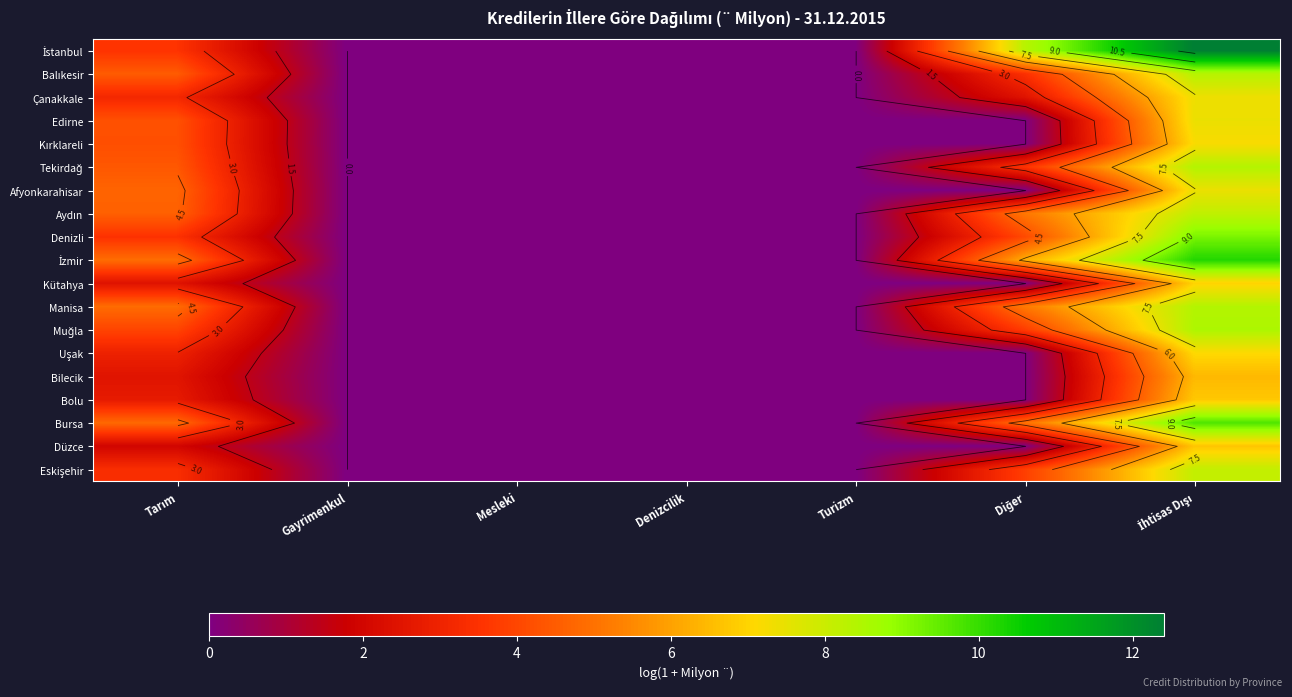

What is the difference between the Eskişehir values at Mesleki and İhtisas Dışı?

8.1